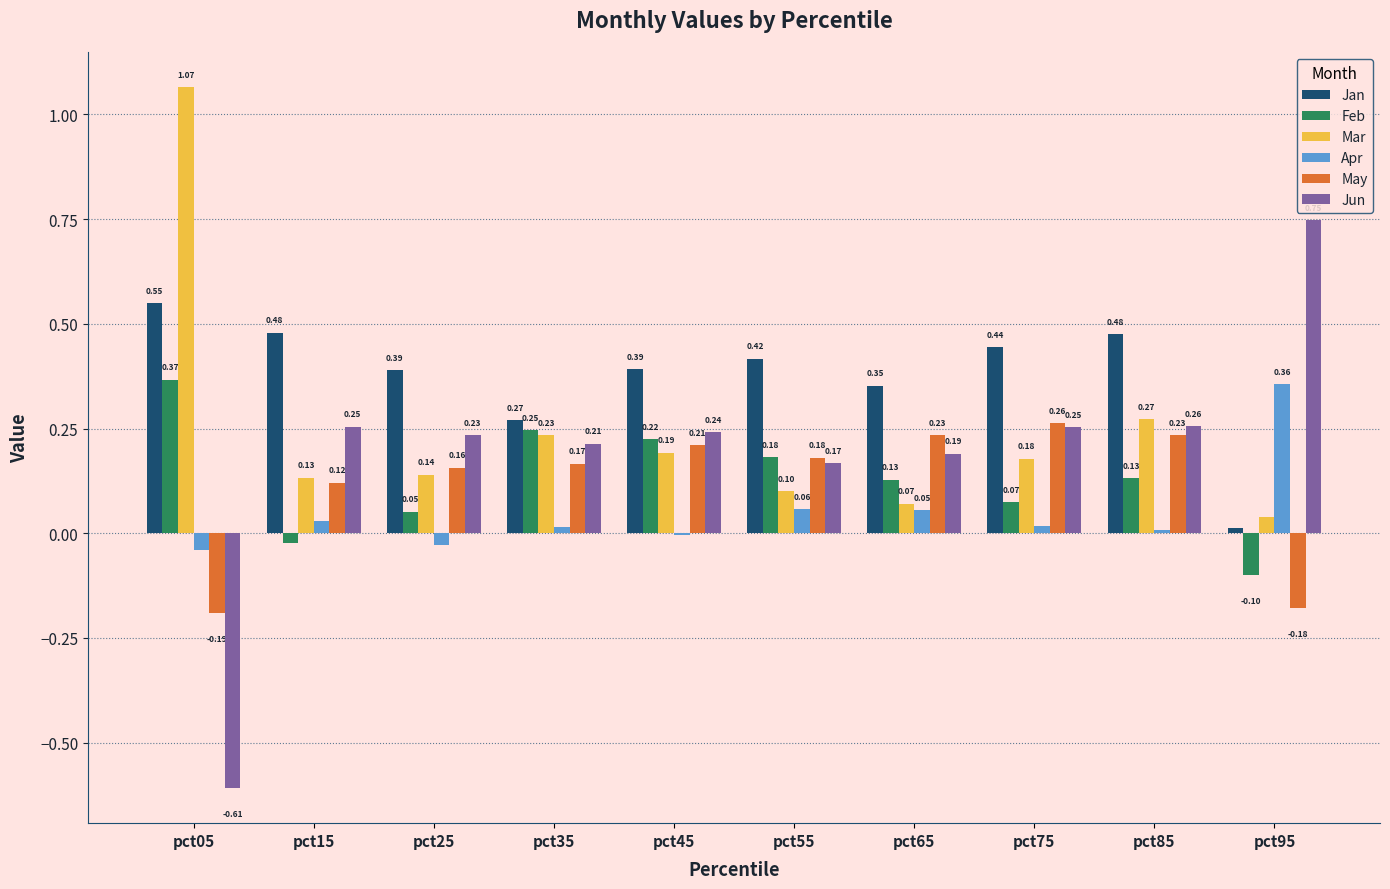

What is the sum of all May values?

1.2